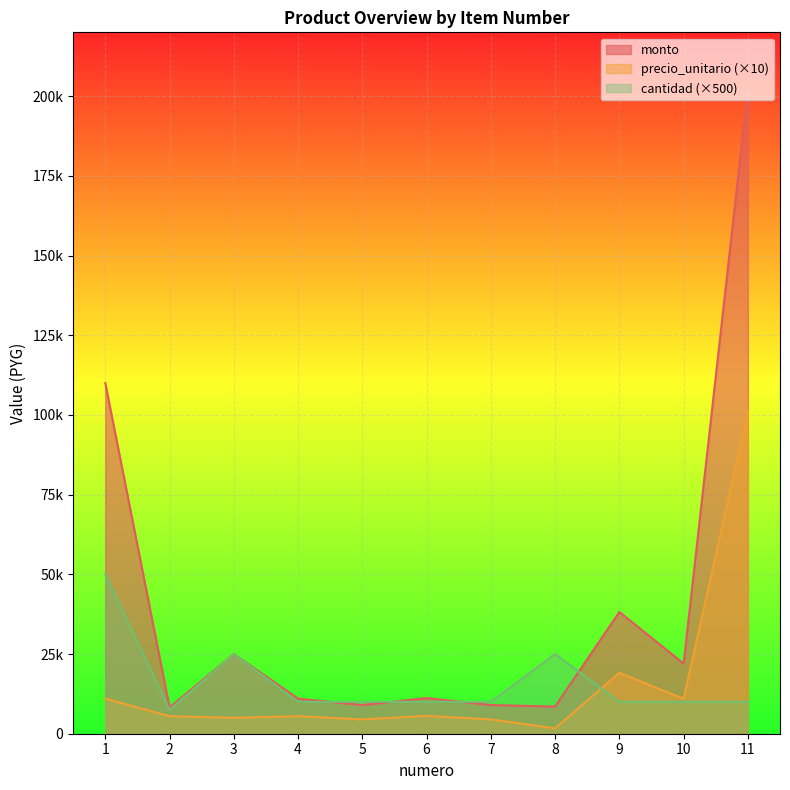

Is it true that cantidad equals 50000 at 1?

True